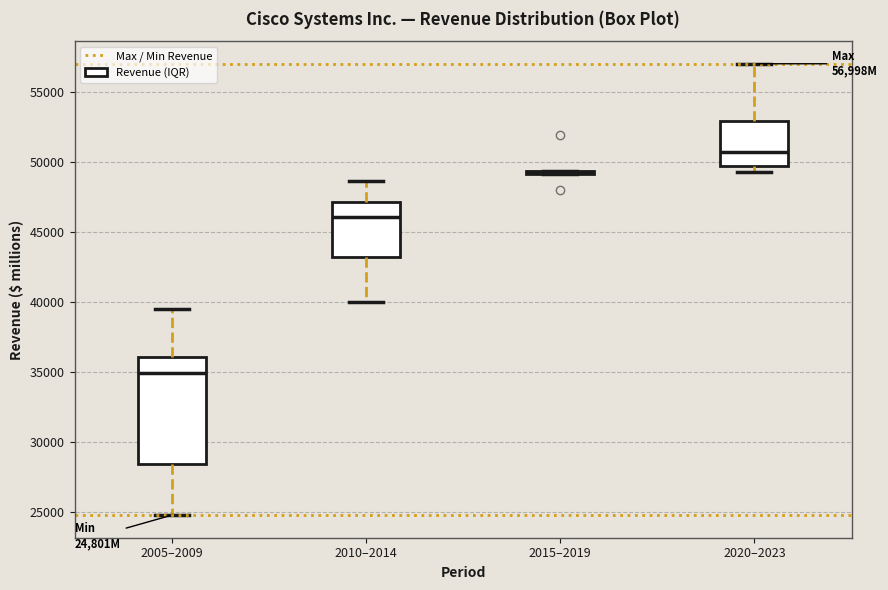

Where is the lower edge of the box for 2010–2014 on the y-axis? The values are not printed on the chart, so give them approximately, as read against the axis.

43000